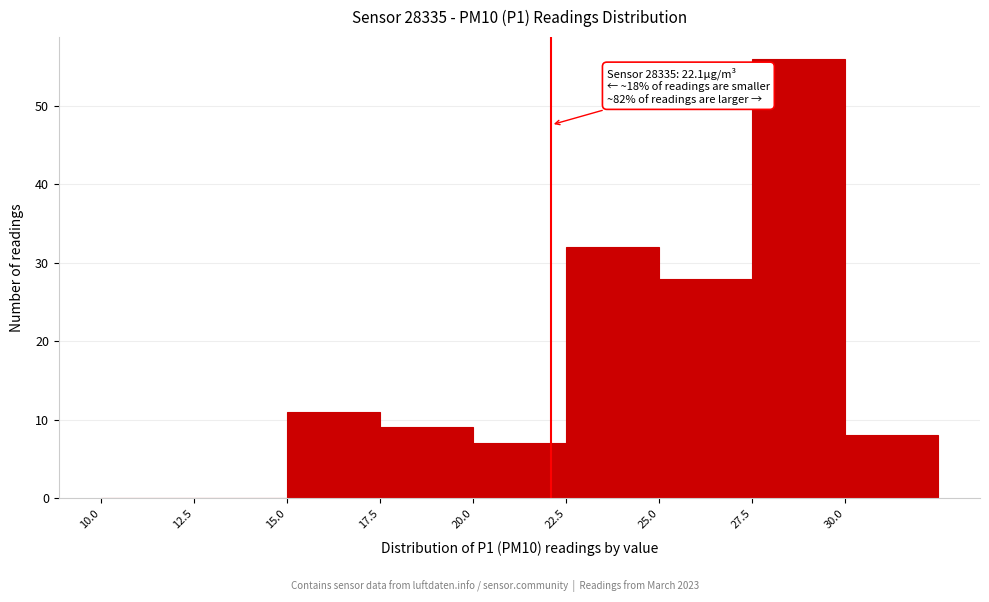

Which range on the x-axis has the tallest bar?

27.5 to 30.0